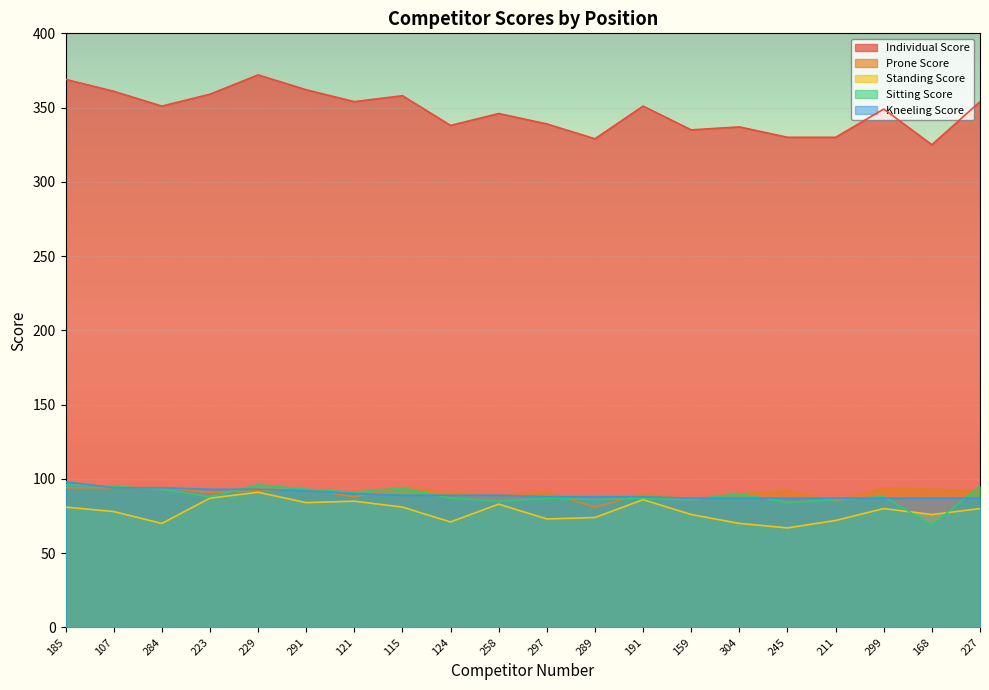

What is the sum of all Kneeling Score values?

1794